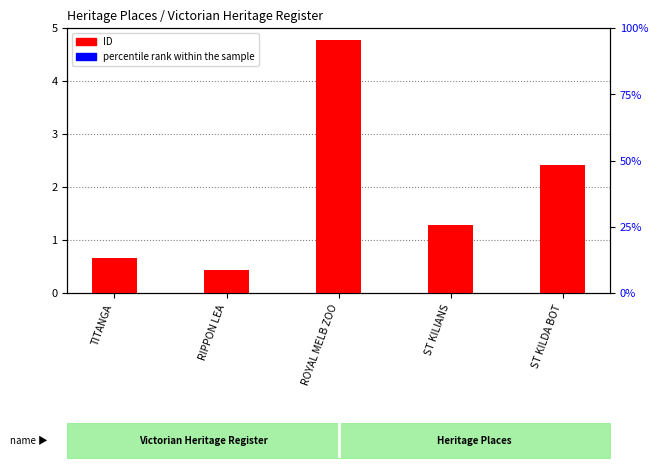

What is the sum of all ID values?

9547.0